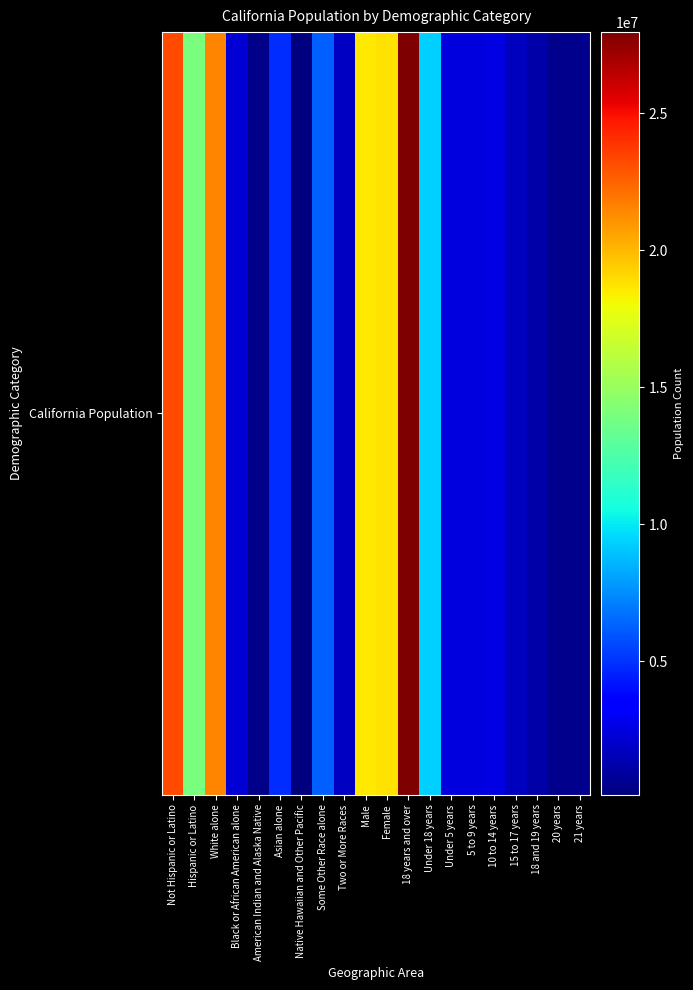

How many distinct data groups are displayed?

1